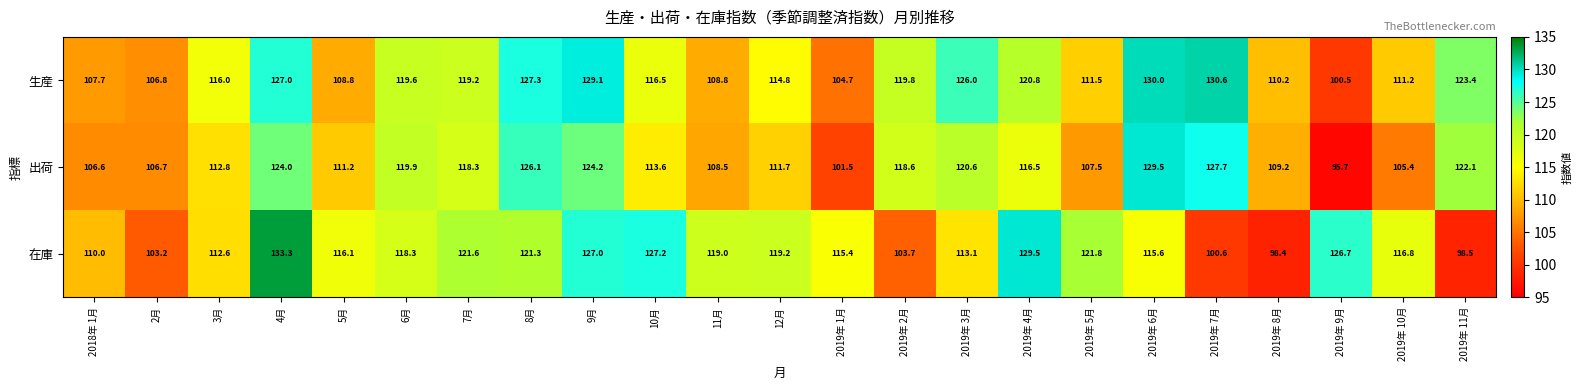

True or false: 出荷 has a value of 179.2 at 2019年 5月.

False